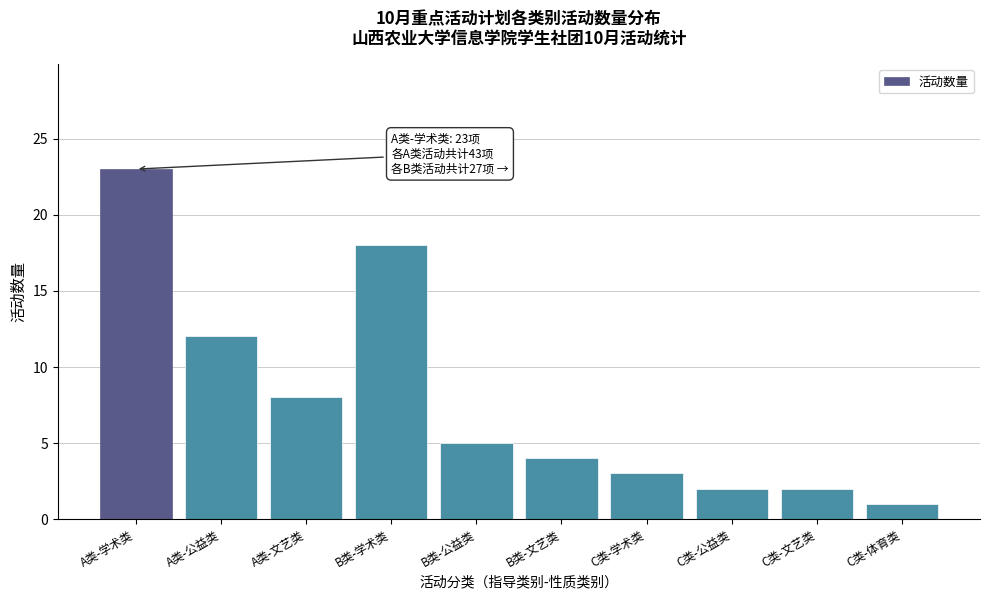

Reading left to right, what are all the values shown in this chart?

23	12	8	18	5	4	3	2	2	1